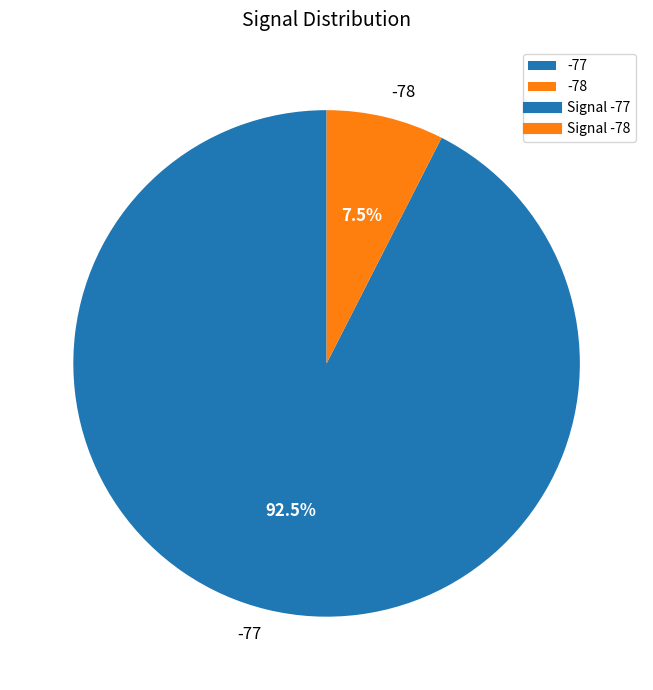

Rank the categories by value from lowest to highest.

-78, -77